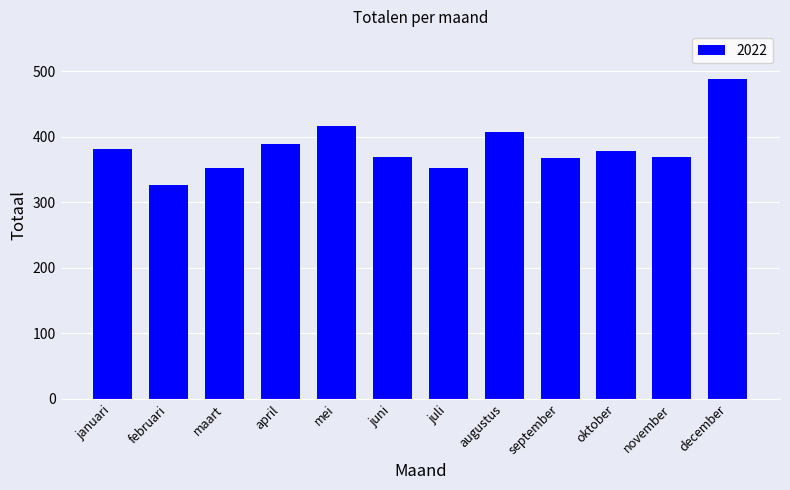

What position from the left is oktober?

10